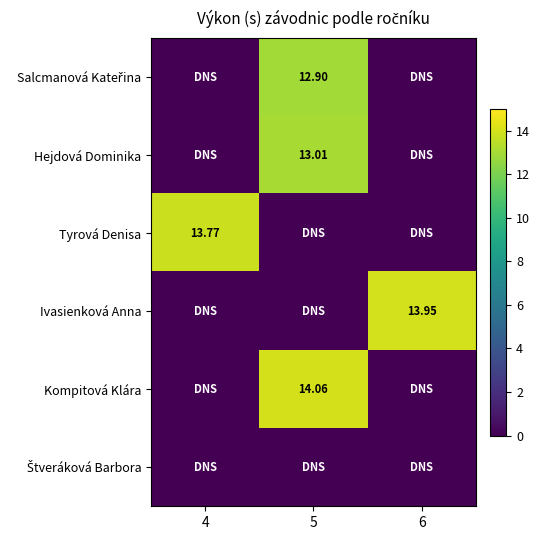

Which category has the highest value across all series?

5